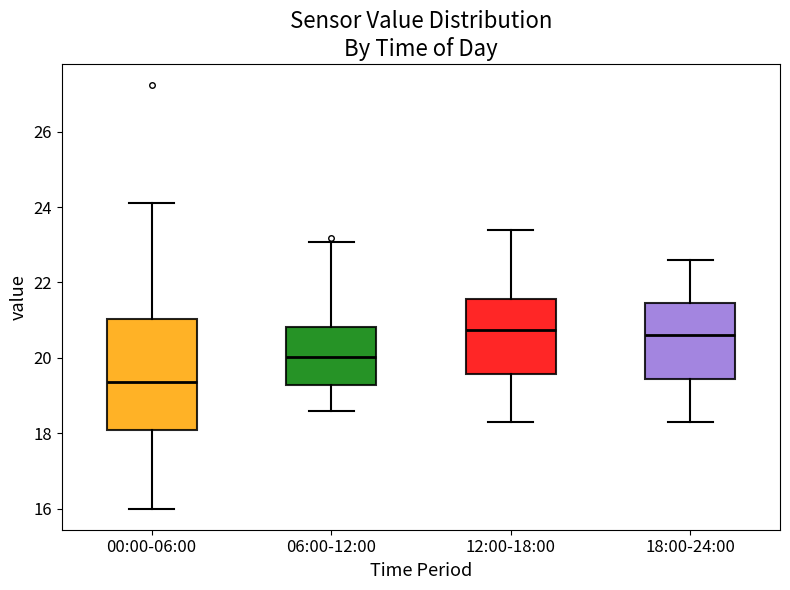

Reading left to right, read every box against the y-axis: the position of its median line, the range the box covers, and the ends of its whiskers. The values are not printed on the chart, so give them approximately, as read against the axis.

00:00-06:00: median 19.4, box 18.0 to 21.0, whiskers 16.0 to 24.2
06:00-12:00: median 20.0, box 19.2 to 20.8, whiskers 18.6 to 23.0
12:00-18:00: median 20.8, box 19.6 to 21.6, whiskers 18.4 to 23.4
18:00-24:00: median 20.6, box 19.4 to 21.4, whiskers 18.4 to 22.6